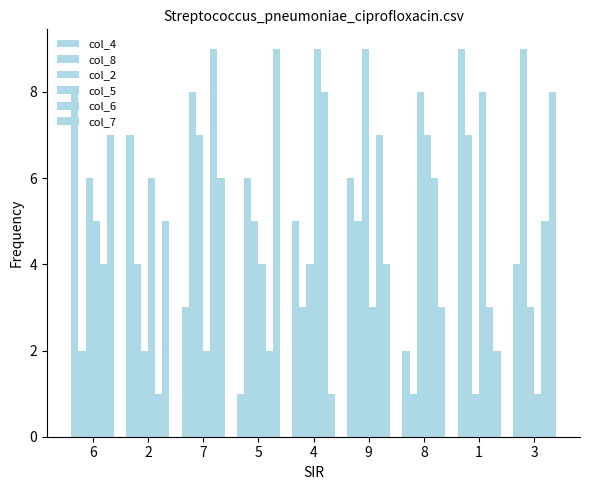

Count the number of categories in the chart.

9